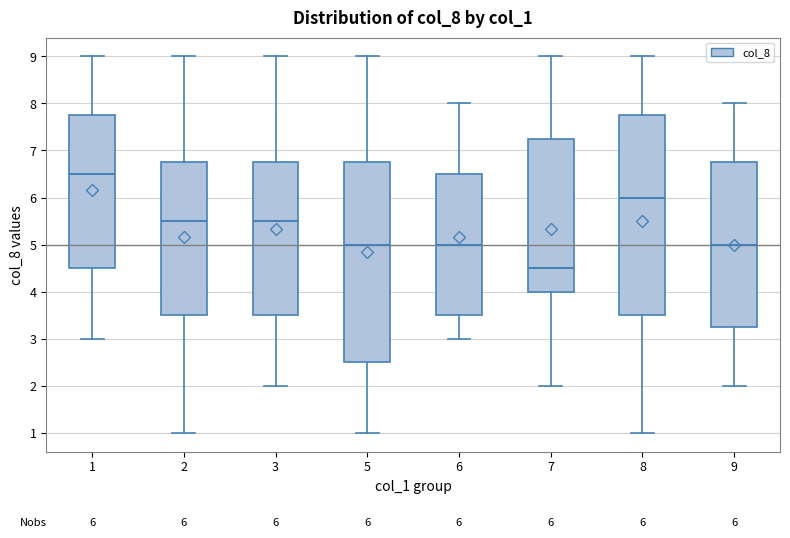

Which box's median line is the highest?

1